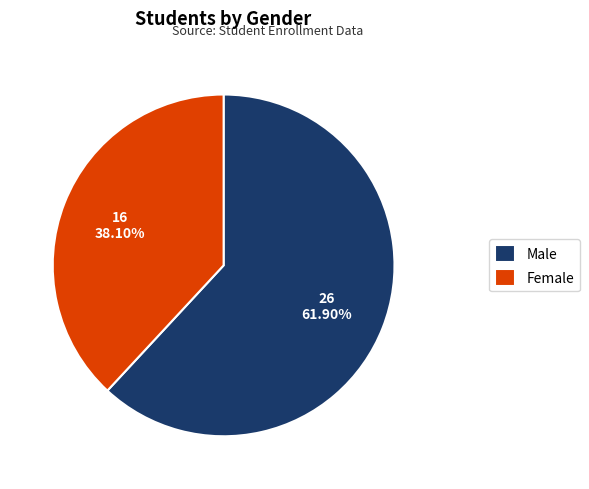

Is the sum of Female and Male greater than half?

Yes